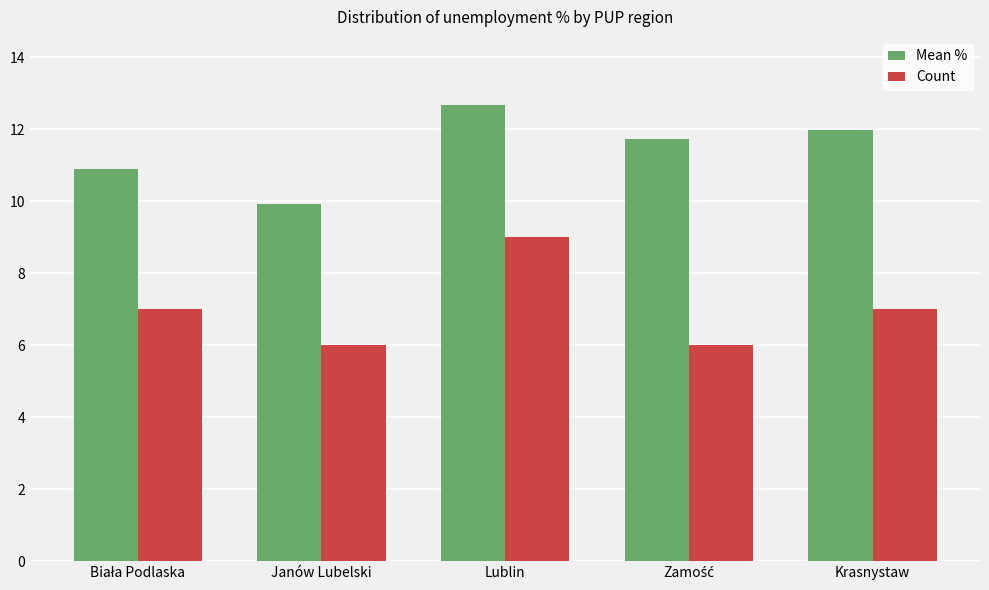

What is the spread (max minus min) of values at Janów Lubelski?

3.9